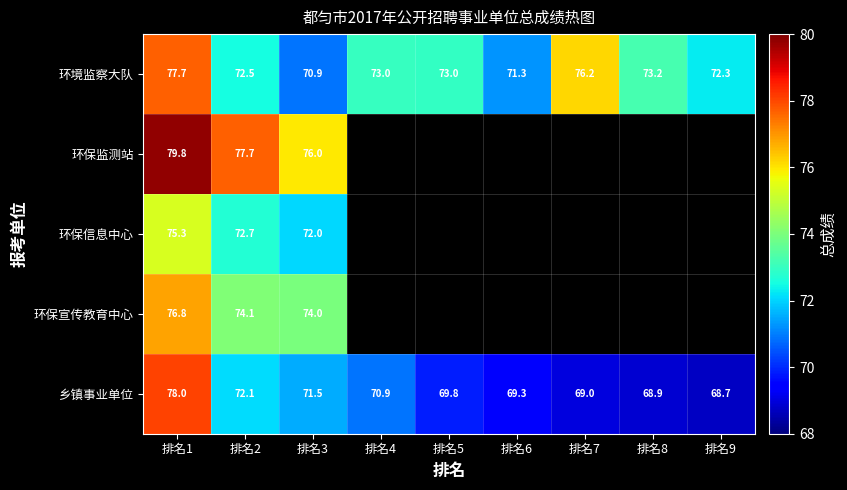

Is it true that 乡镇事业单位 equals 124.0 at 排名7?

False